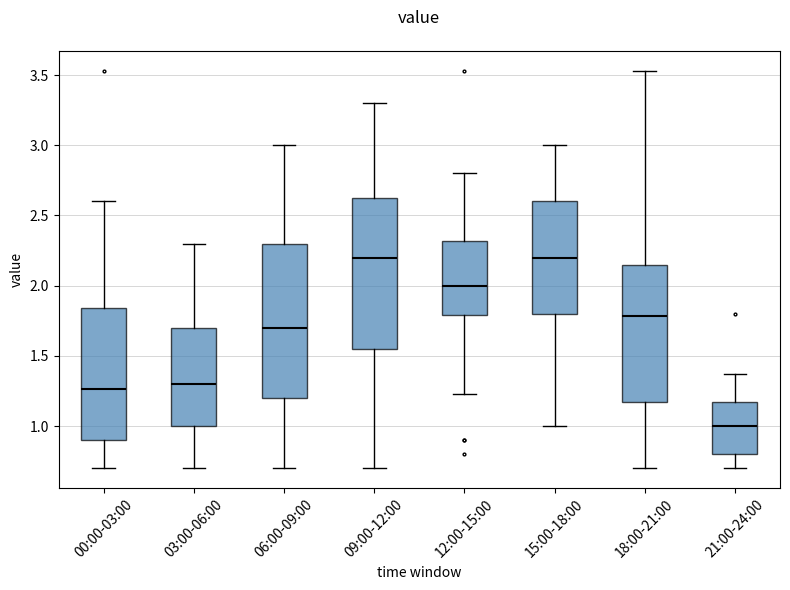

Reading left to right, read every box against the y-axis: the position of its median line, the range the box covers, and the ends of its whiskers. The values are not printed on the chart, so give them approximately, as read against the axis.

00:00-03:00: median 1.25, box 0.90 to 1.85, whiskers 0.70 to 2.60
03:00-06:00: median 1.30, box 1.00 to 1.70, whiskers 0.70 to 2.30
06:00-09:00: median 1.70, box 1.20 to 2.30, whiskers 0.70 to 3.00
09:00-12:00: median 2.20, box 1.55 to 2.65, whiskers 0.70 to 3.30
12:00-15:00: median 2.00, box 1.80 to 2.30, whiskers 1.25 to 2.80
15:00-18:00: median 2.20, box 1.80 to 2.60, whiskers 1.00 to 3.00
18:00-21:00: median 1.80, box 1.15 to 2.15, whiskers 0.70 to 3.55
21:00-24:00: median 1.00, box 0.80 to 1.15, whiskers 0.70 to 1.35